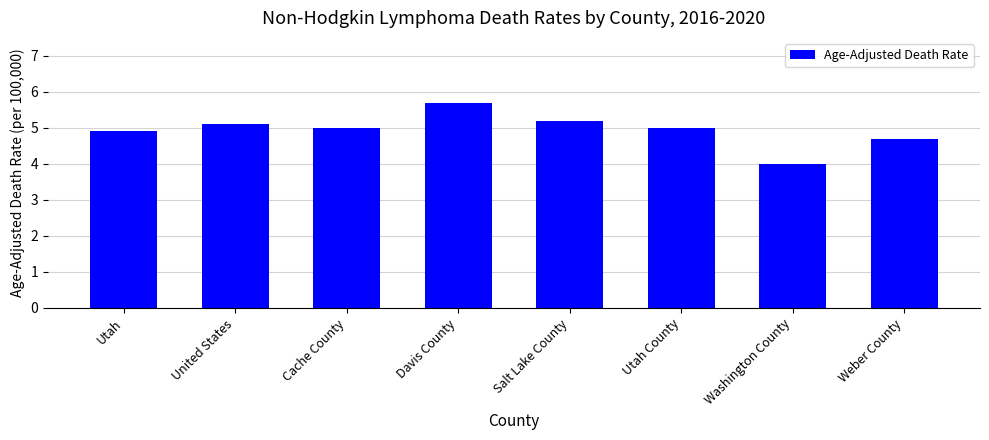

What is the greatest value displayed?

5.7